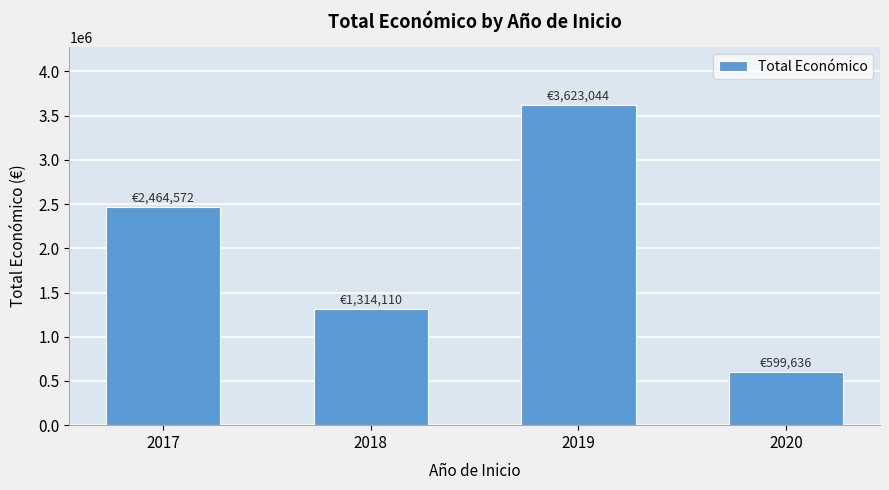

Reading right to left, list all the values displayed in this chart.

2020=599636	2019=3623044	2018=1314110	2017=2464572